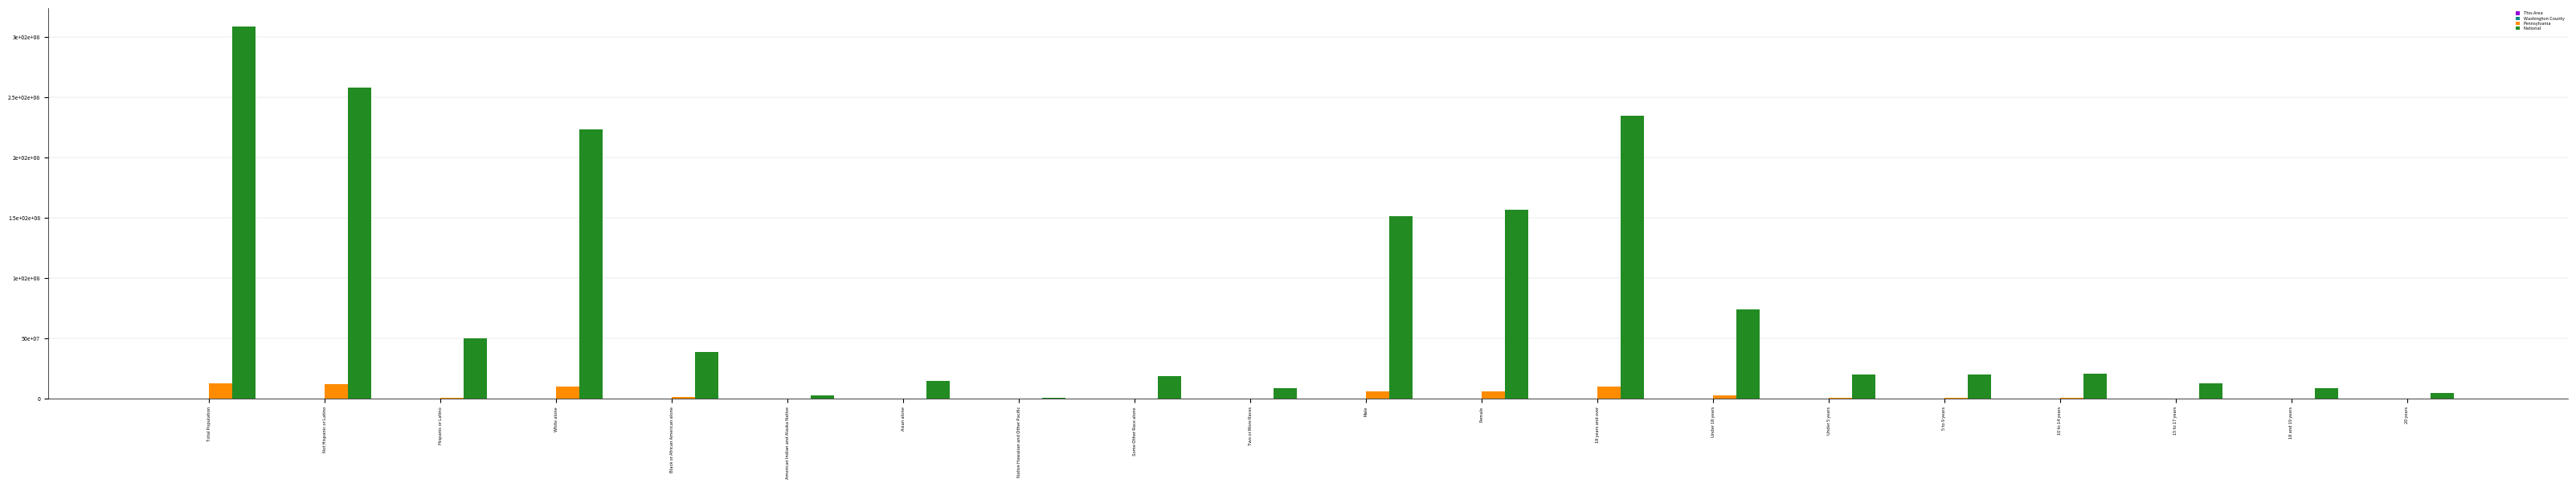

Are the bars horizontal?

No